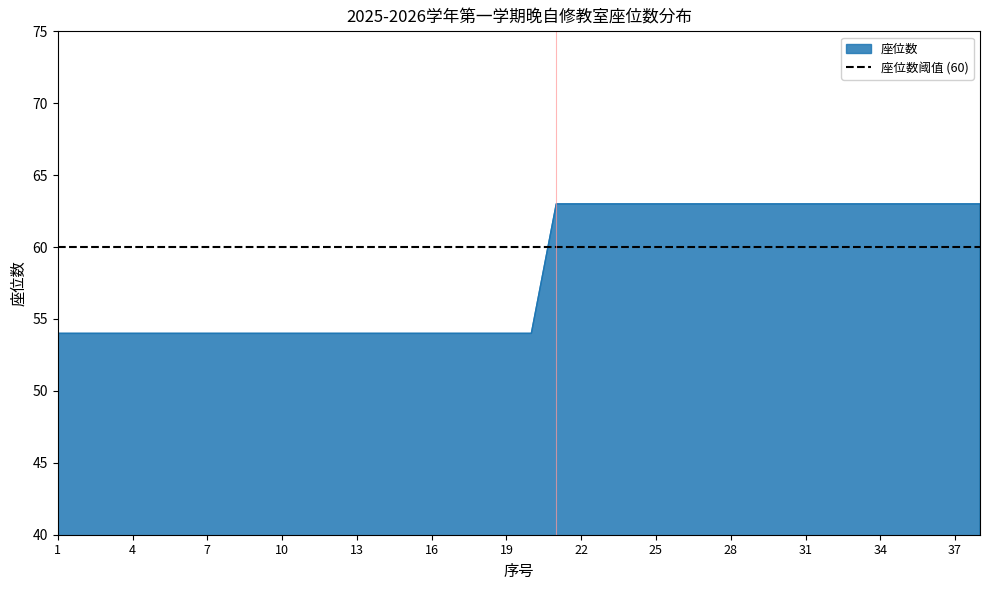

Is it true that the value at 9 is 92?

False